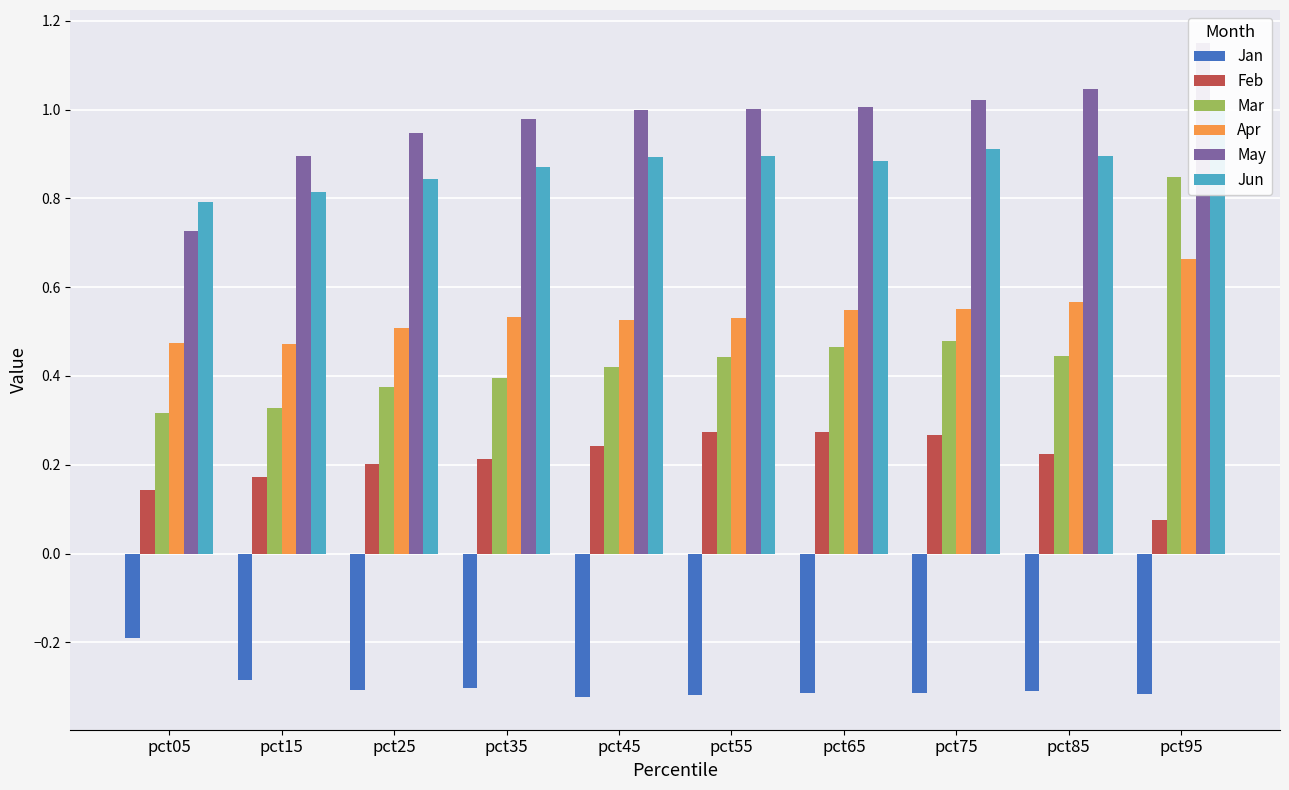

Reading left to right, extract all data points from this chart.

Jan: pct05=-0.2	pct15=-0.3	pct25=-0.3	pct35=-0.3	pct45=-0.3	pct55=-0.3	pct65=-0.3	pct75=-0.3	pct85=-0.3	pct95=-0.3
Feb: pct05=0.1	pct15=0.2	pct25=0.2	pct35=0.2	pct45=0.2	pct55=0.3	pct65=0.3	pct75=0.3	pct85=0.2	pct95=0.1
Mar: pct05=0.3	pct15=0.3	pct25=0.4	pct35=0.4	pct45=0.4	pct55=0.4	pct65=0.5	pct75=0.5	pct85=0.4	pct95=0.8
Apr: pct05=0.5	pct15=0.5	pct25=0.5	pct35=0.5	pct45=0.5	pct55=0.5	pct65=0.5	pct75=0.5	pct85=0.6	pct95=0.7
May: pct05=0.7	pct15=0.9	pct25=0.9	pct35=1.0	pct45=1.0	pct55=1.0	pct65=1.0	pct75=1.0	pct85=1.0	pct95=1.2
Jun: pct05=0.8	pct15=0.8	pct25=0.8	pct35=0.9	pct45=0.9	pct55=0.9	pct65=0.9	pct75=0.9	pct85=0.9	pct95=1.0